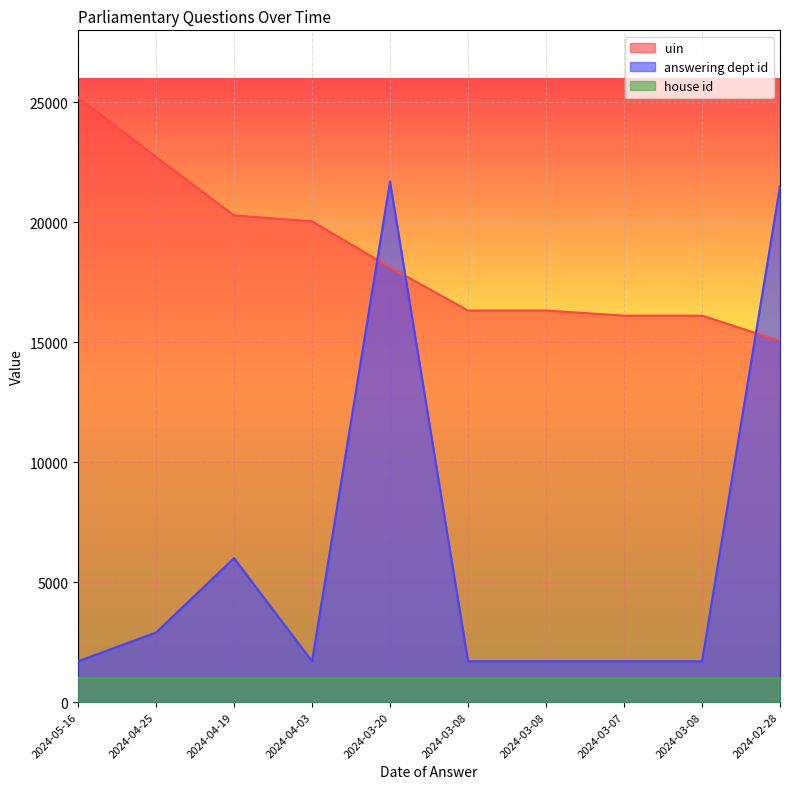

Where does the uin series first go above 18122?

2024-05-16